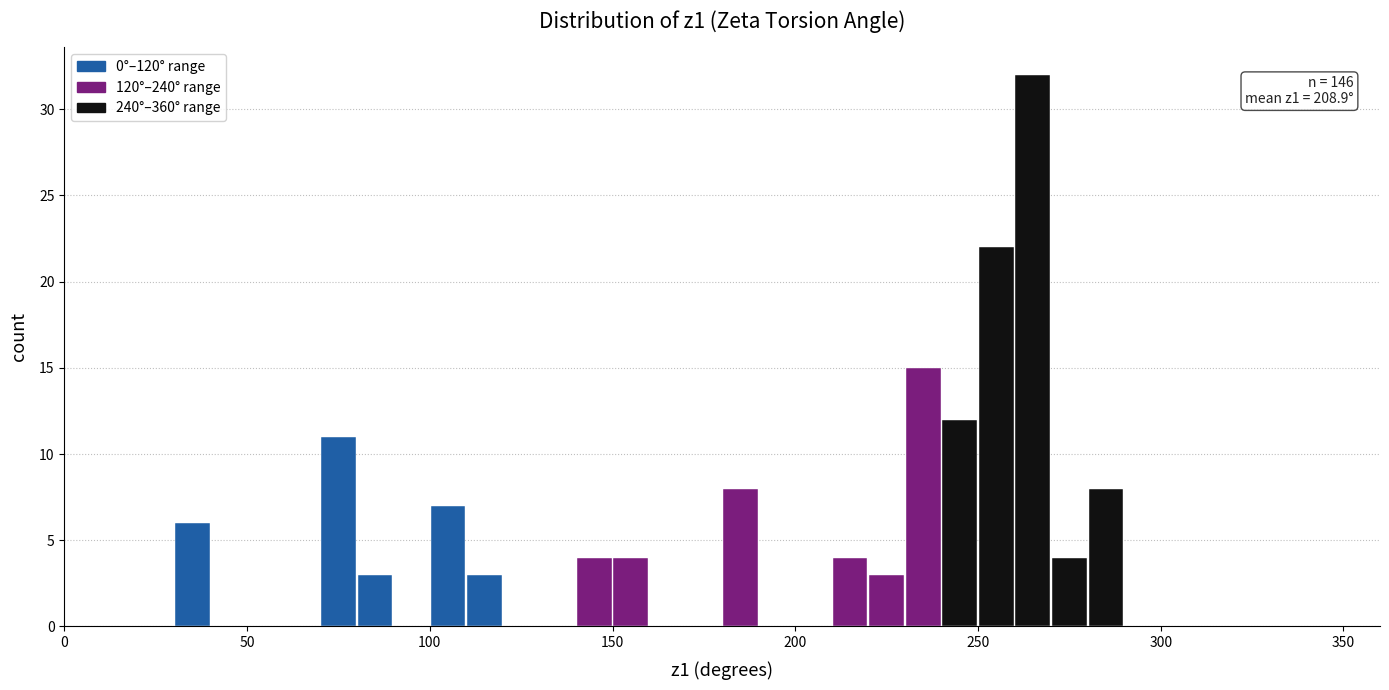

Read against the x-axis, roughly where is the centre of the tallest bar?

265